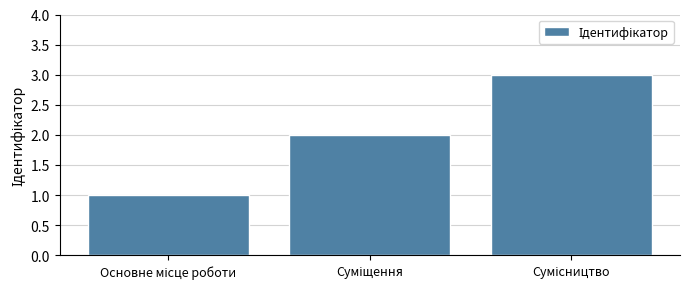

What is the greatest value displayed?

3